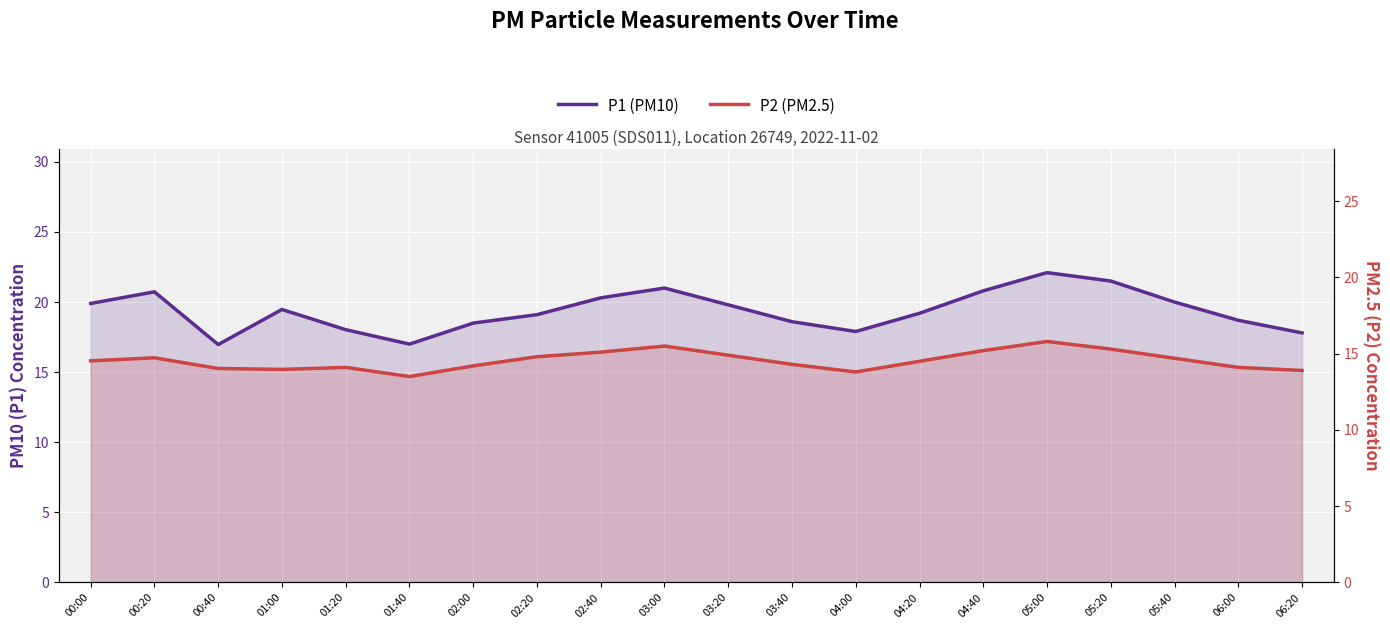

What position from the right is 05:20?

4